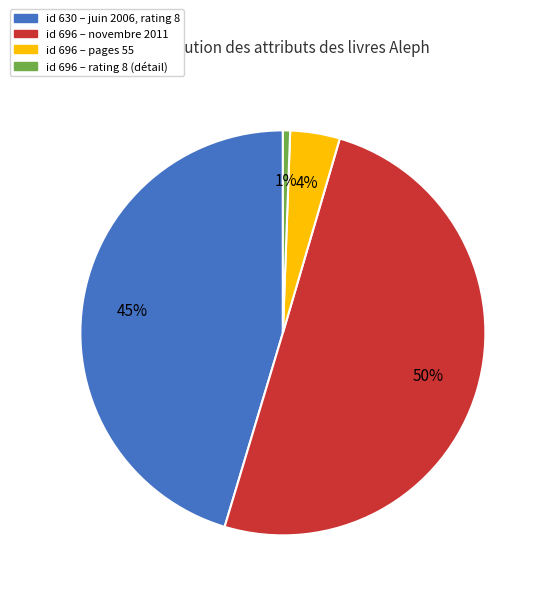

To the nearest percent, what is the average slice percentage?

25%